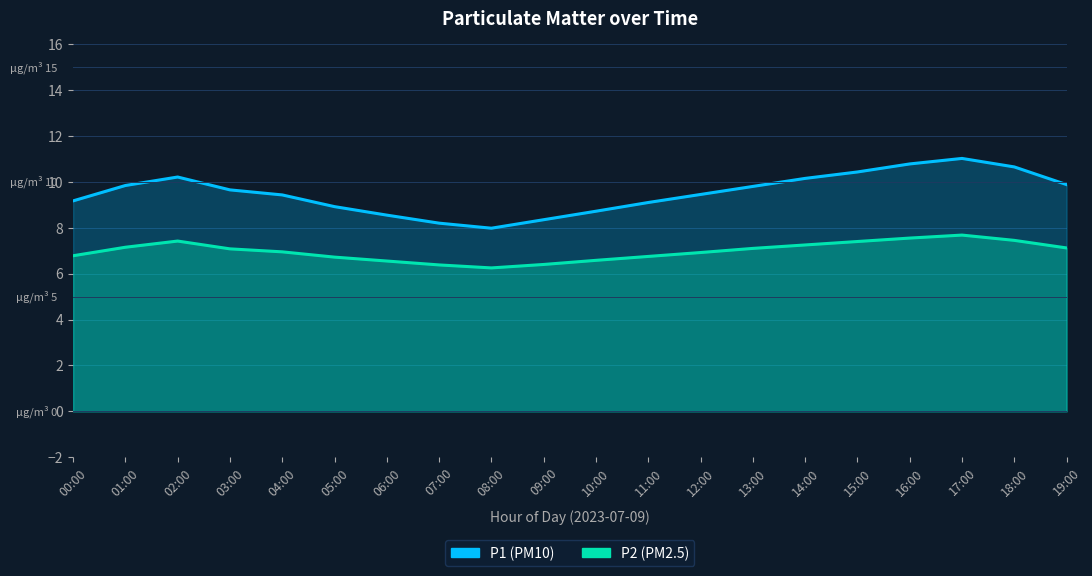

Reading left to right, what are all the values shown in this chart?

P1: 9.2	9.8	10.2	9.7	9.4	8.9	8.6	8.2	8.0	8.3	8.7	9.1	9.4	9.8	10.2	10.4	10.8	11.0	10.7	9.9
P2: 6.8	7.2	7.4	7.1	7.0	6.7	6.5	6.4	6.2	6.4	6.6	6.8	6.9	7.1	7.2	7.4	7.5	7.7	7.5	7.1